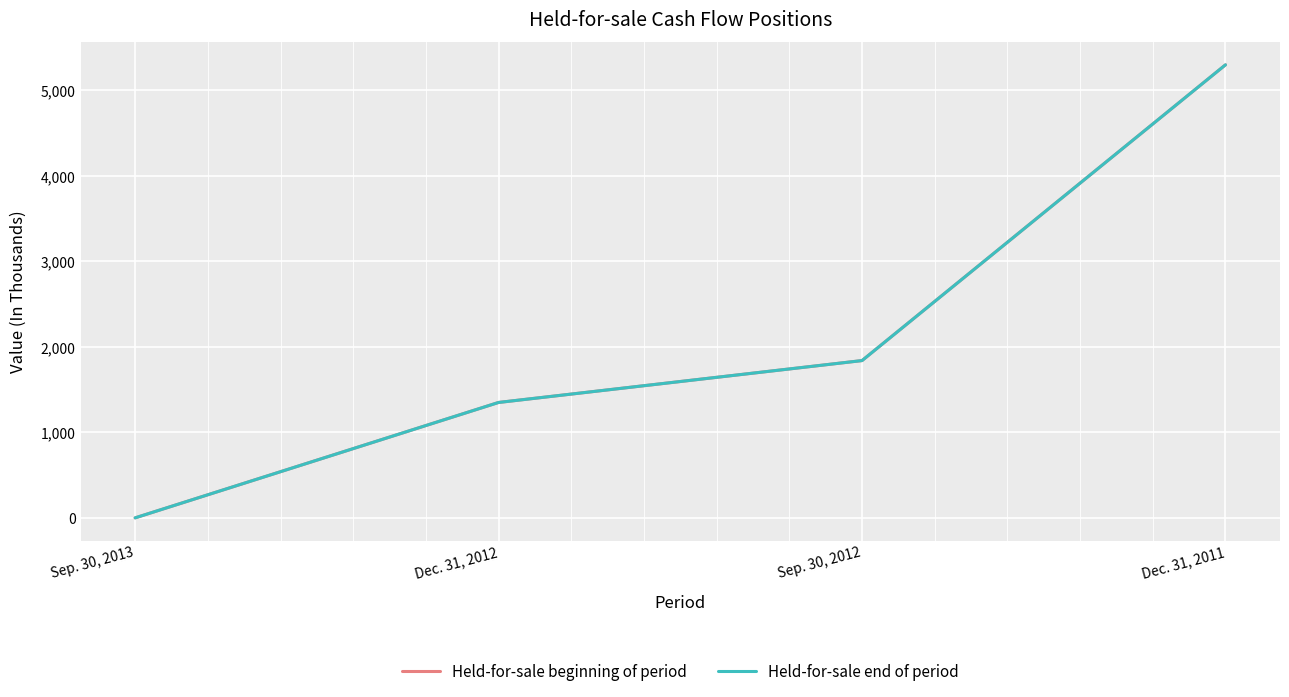

True or false: Held-for-sale end of period and Held-for-sale beginning of period intersect in this chart.

False